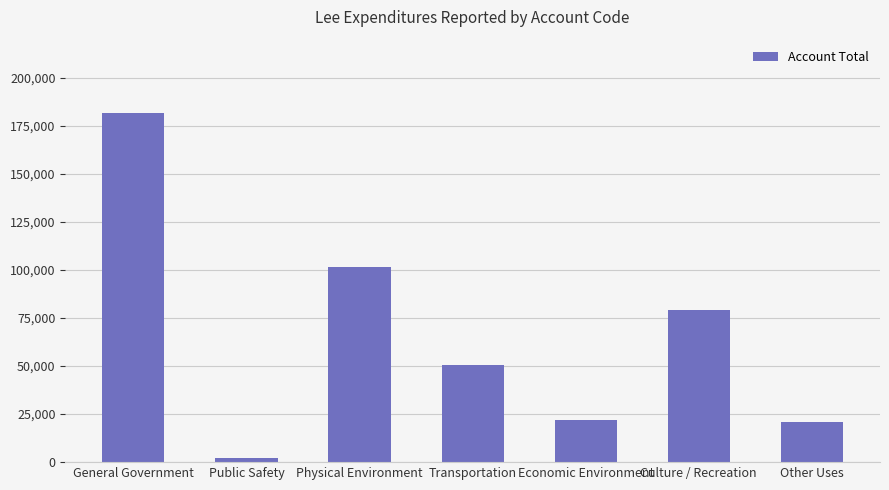

What is the greatest value displayed?

181754